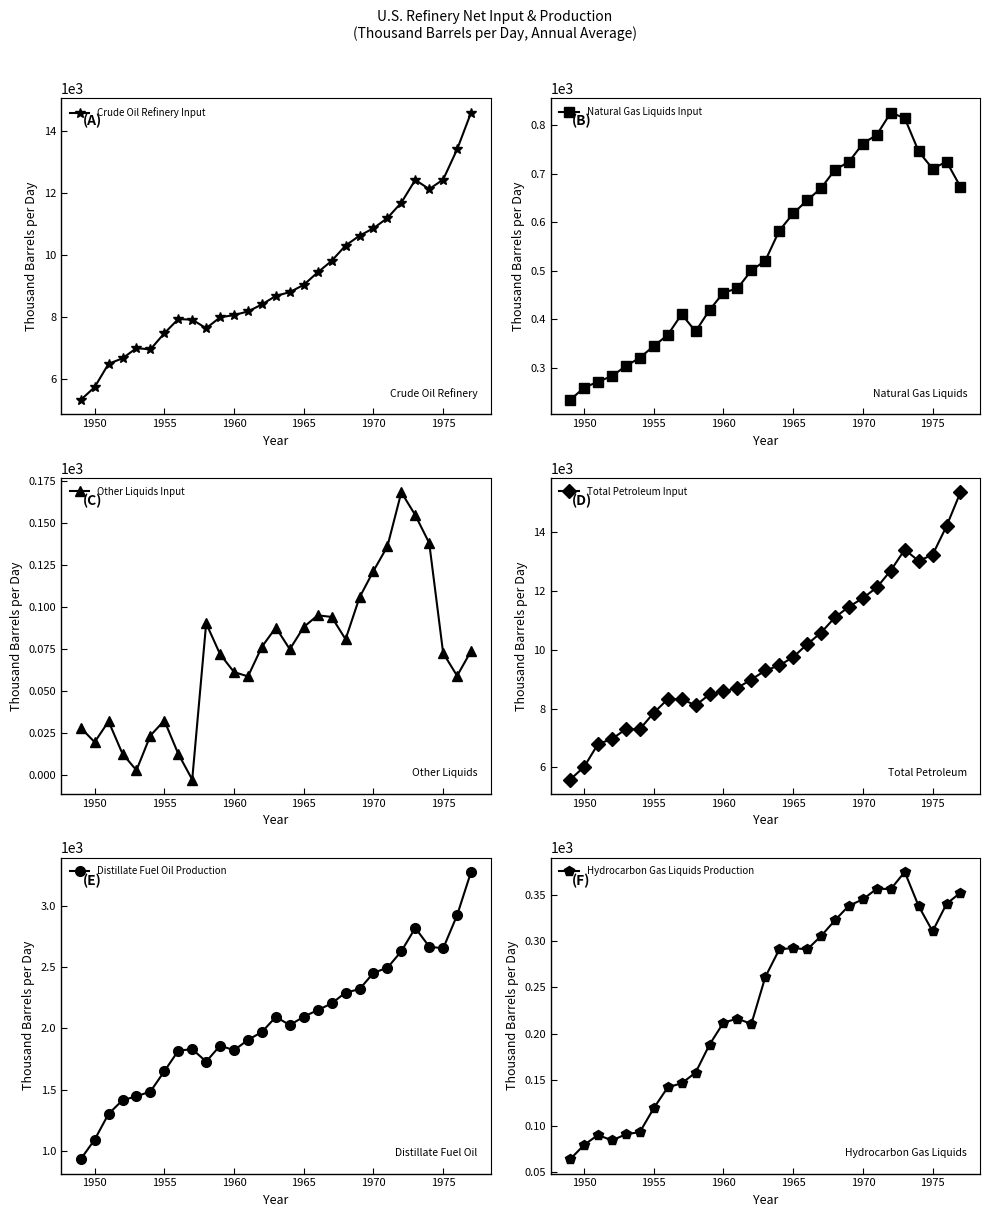

True or false: Crude Oil Refinery Input has more than 1 interior local peaks.

True